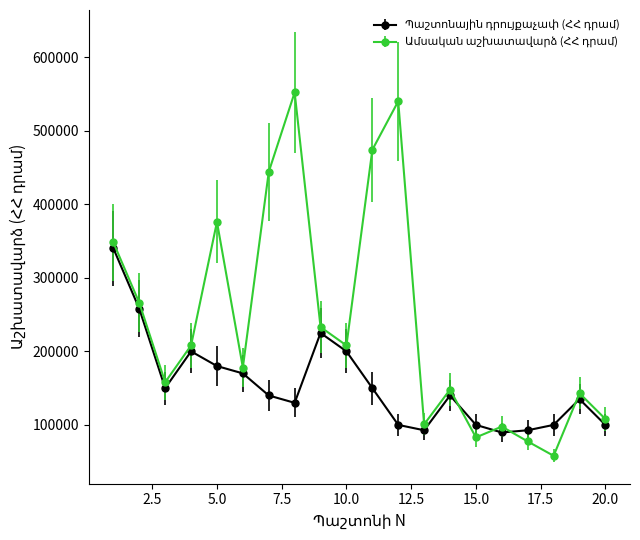

At how many categories does at least one series exceed 308325?

6